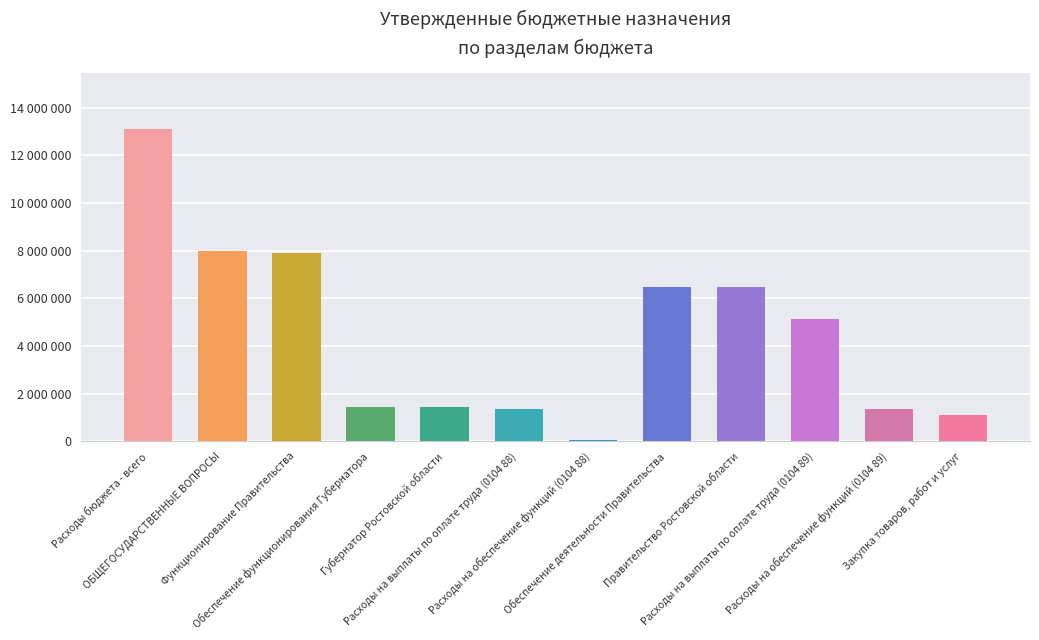

Reading left to right, transcribe all the data shown in this chart.

Расходы бюджета - всего=13099440	ОБЩЕГОСУДАРСТВЕННЫЕ ВОПРОСЫ=7976740	Функционирование Правительства=7918700	Обеспечение функционирования Губернатора=1426600	Губернатор Ростовской области=1426600	Расходы на выплаты по оплате труда (0104 88)=1352500	Расходы на обеспечение функций (0104 88)=74100	Обеспечение деятельности Правительства=6491900	Правительство Ростовской области=6491700	Расходы на выплаты по оплате труда (0104 89)=5121900	Расходы на обеспечение функций (0104 89)=1369800	Закупка товаров, работ и услуг=1109040